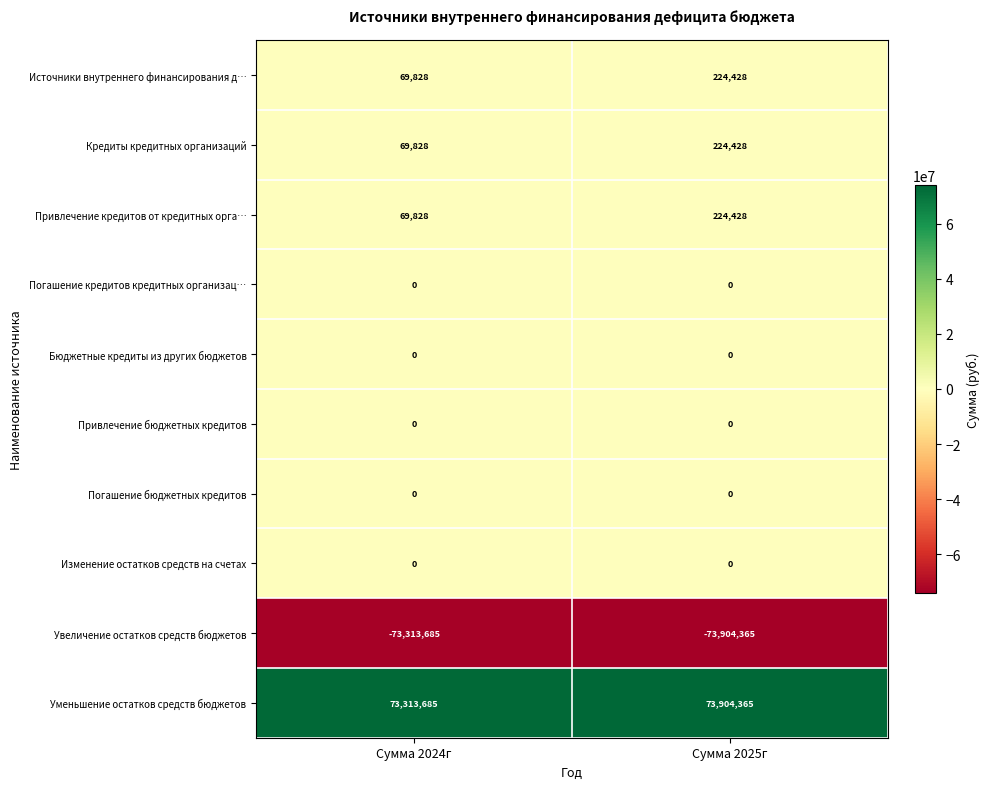

Is the value of Источники внутреннего финансирования д… at Сумма 2024г greater than the value of Уменьшение остатков средств бюджетов at Сумма 2024г?

No